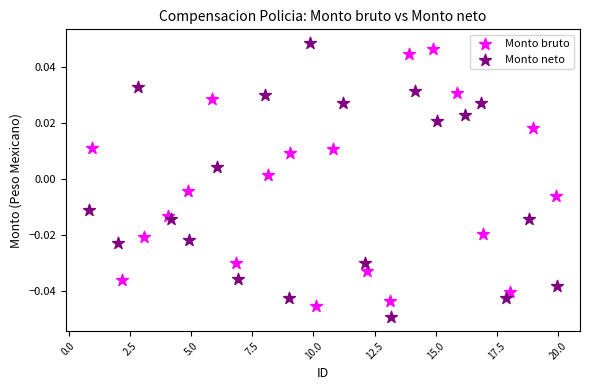

Which series has the widest spread of Y values?

Monto neto